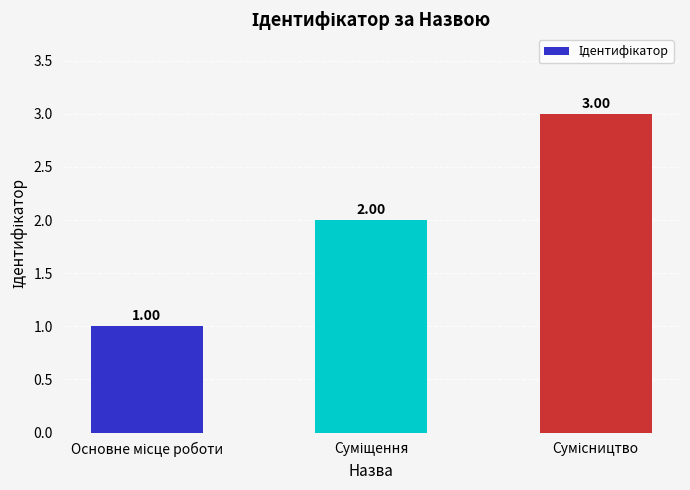

What is the sum of all values?

6